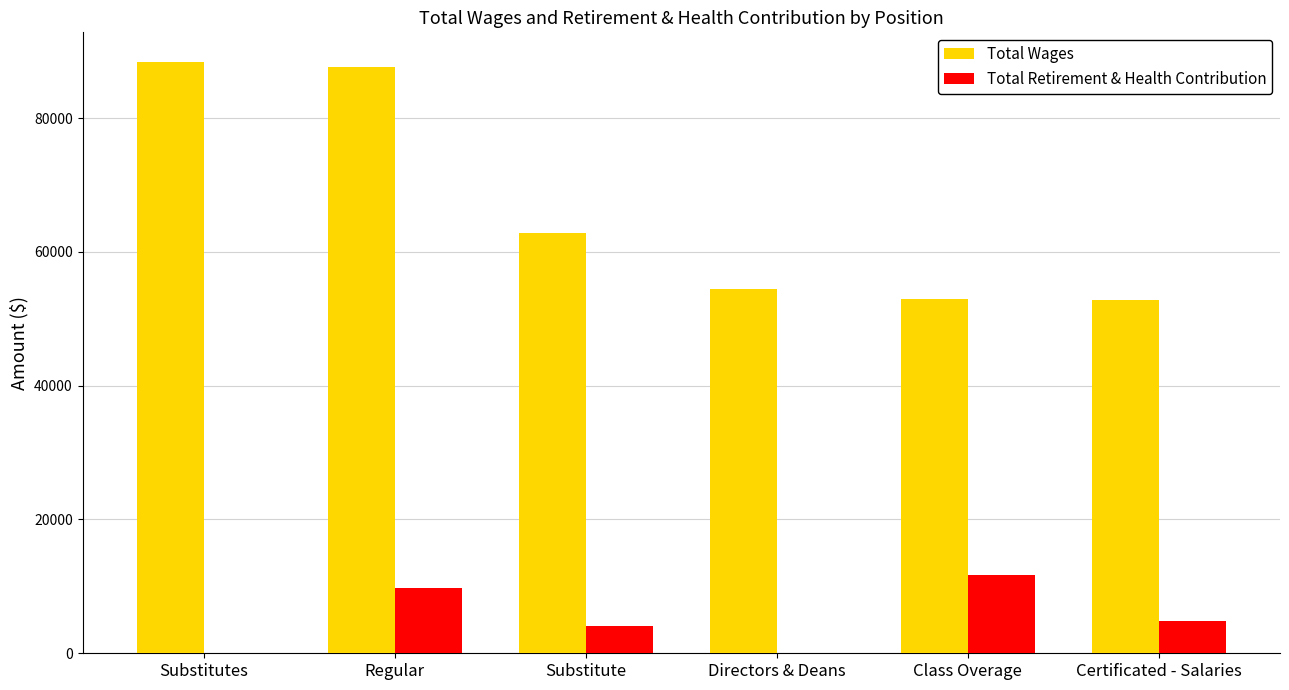

How many categories are shown in the chart?

6